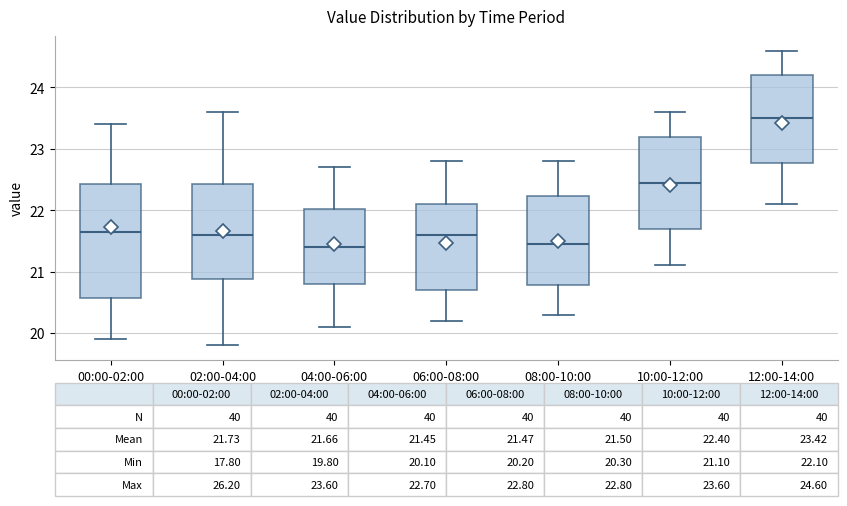

Comparing the boxes themselves (not the whiskers), which one is the tallest?

00:00-02:00